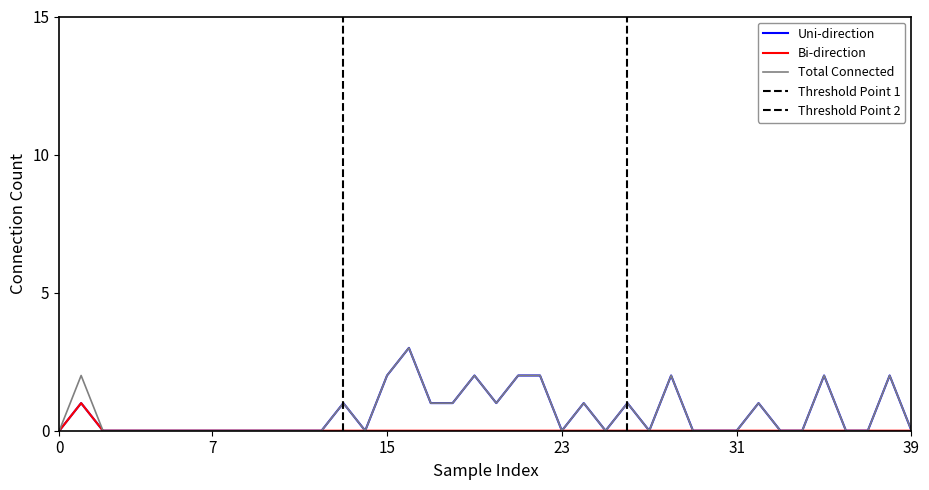

In Bi-direction, how many points are higher than both neighbors (excluding endpoints)?

1